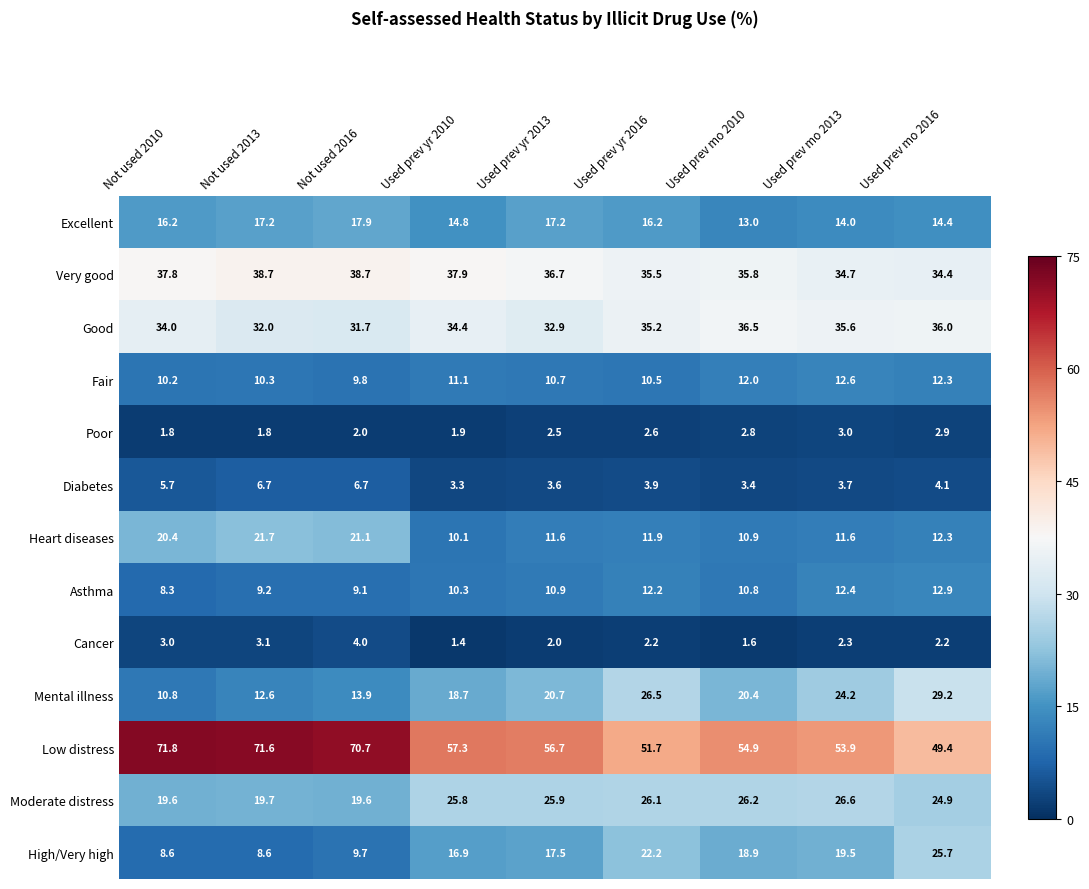

List the series in order of their peak value, highest first.

Low distress, Very good, Good, Mental illness, Moderate distress, High/Very high, Heart diseases, Excellent, Asthma, Fair, Diabetes, Cancer, Poor